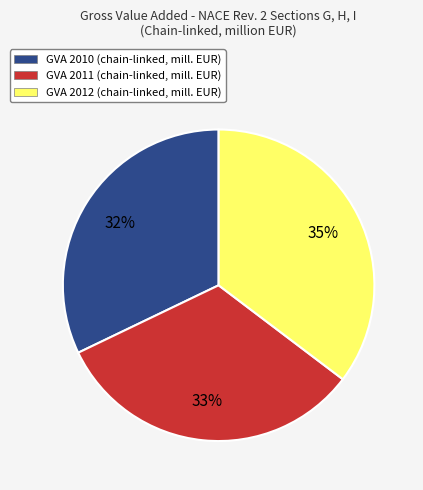

To the nearest percent, what portion does GVA 2012 (chain-linked, mill. EUR) represent?

35%